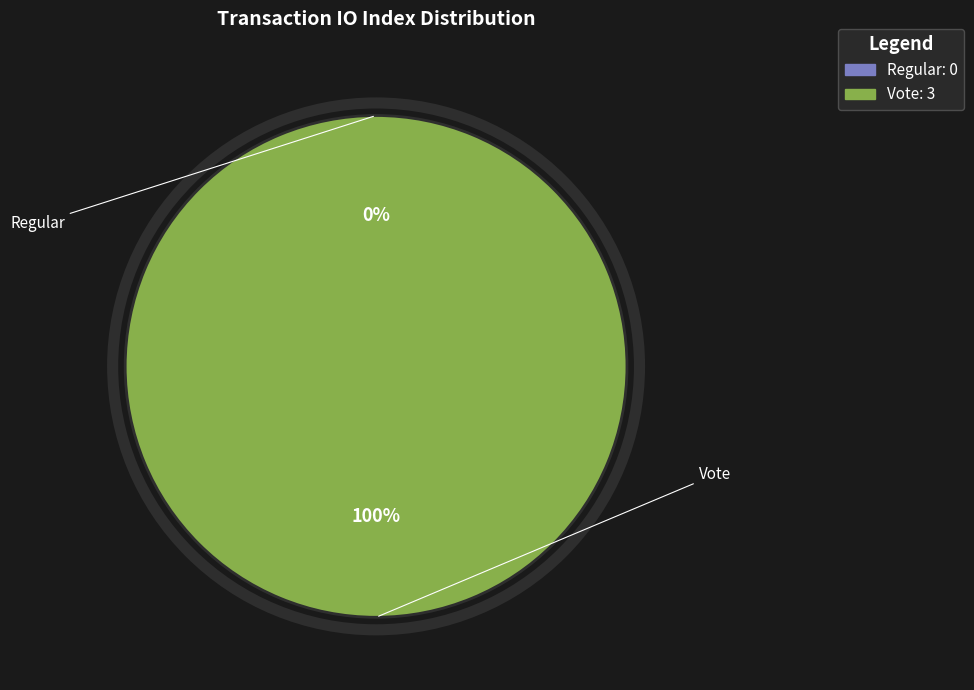

How many segments does this pie chart have?

2